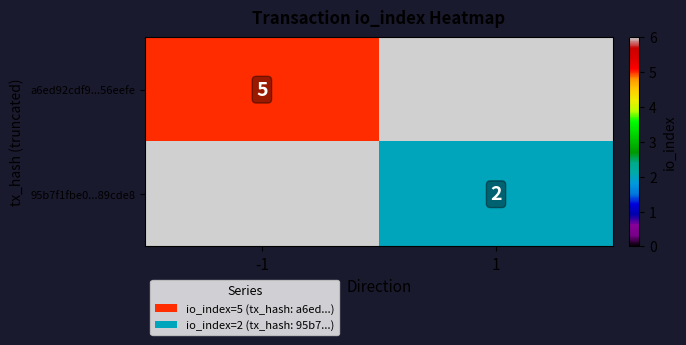

Is it true that a6ed92cdf9...56eefe equals 5 at -1?

True